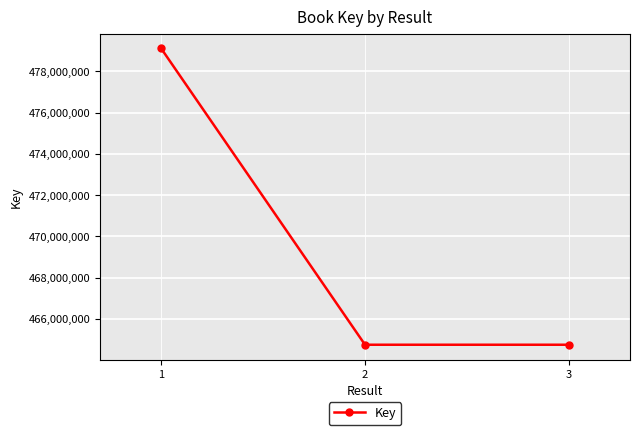

What is the value of the 3rd point from the left?

464739637